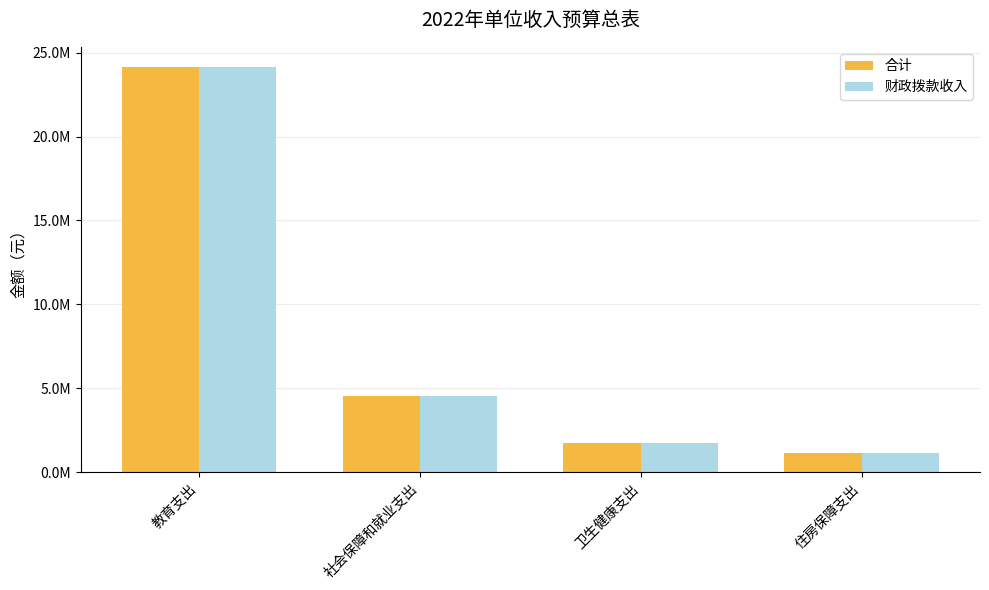

Are the bars grouped side by side (vs. stacked)?

Yes